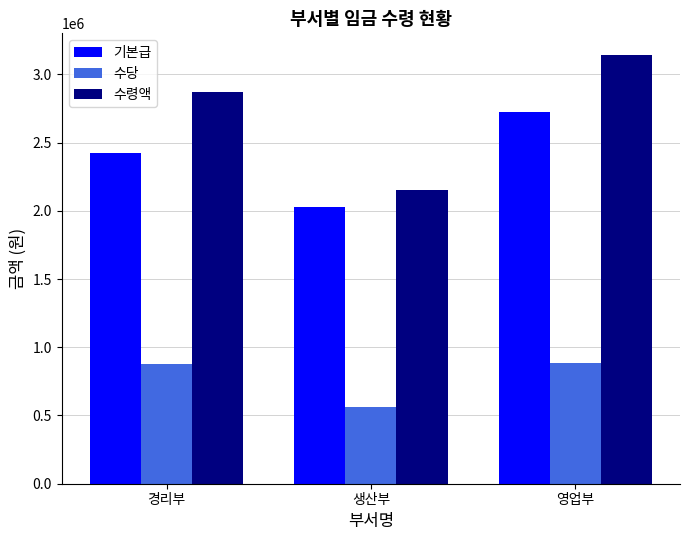

At which category is the sum across all series the highest?

영업부